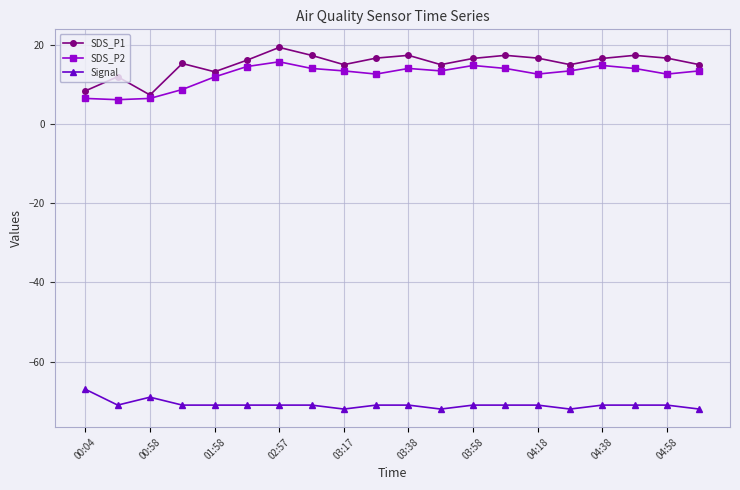

True or false: Signal and SDS_P1 intersect in this chart.

False